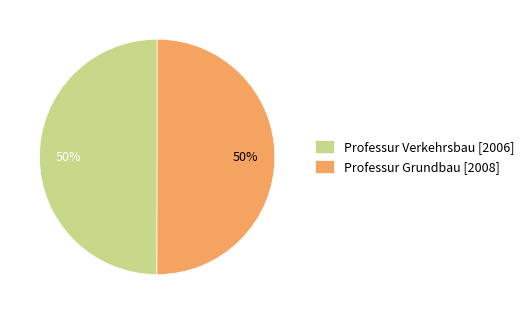

What is the ratio of the value at Professur Verkehrsbau to the value at Professur Grundbau?

1.0